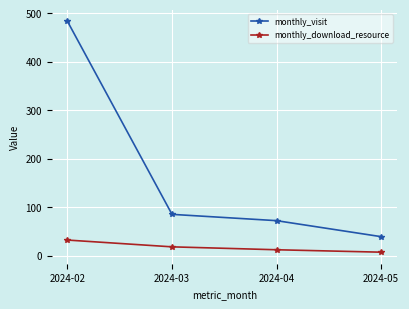

True or false: monthly_download_resource and monthly_visit cross at least once.

False